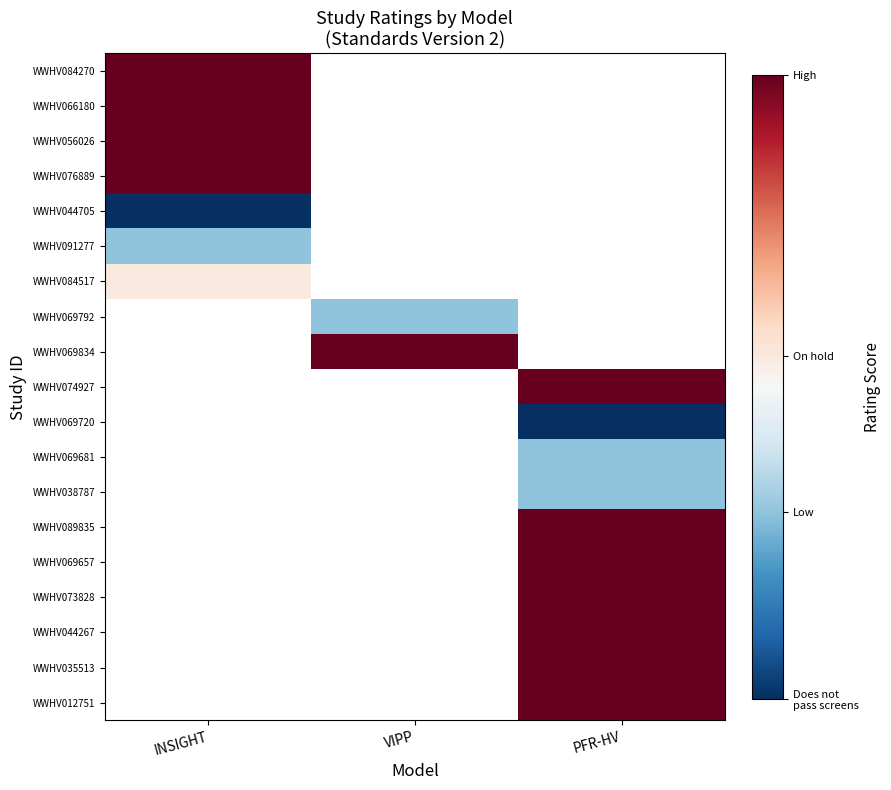

What is the difference between the highest and lowest values at INSIGHT?

1.0